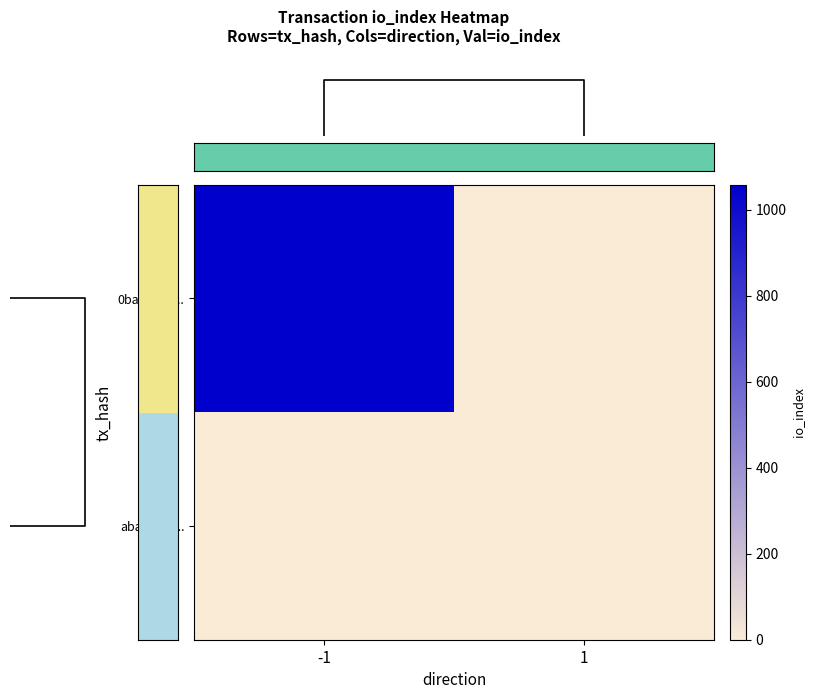

Which category has the lowest value across all series?

-1